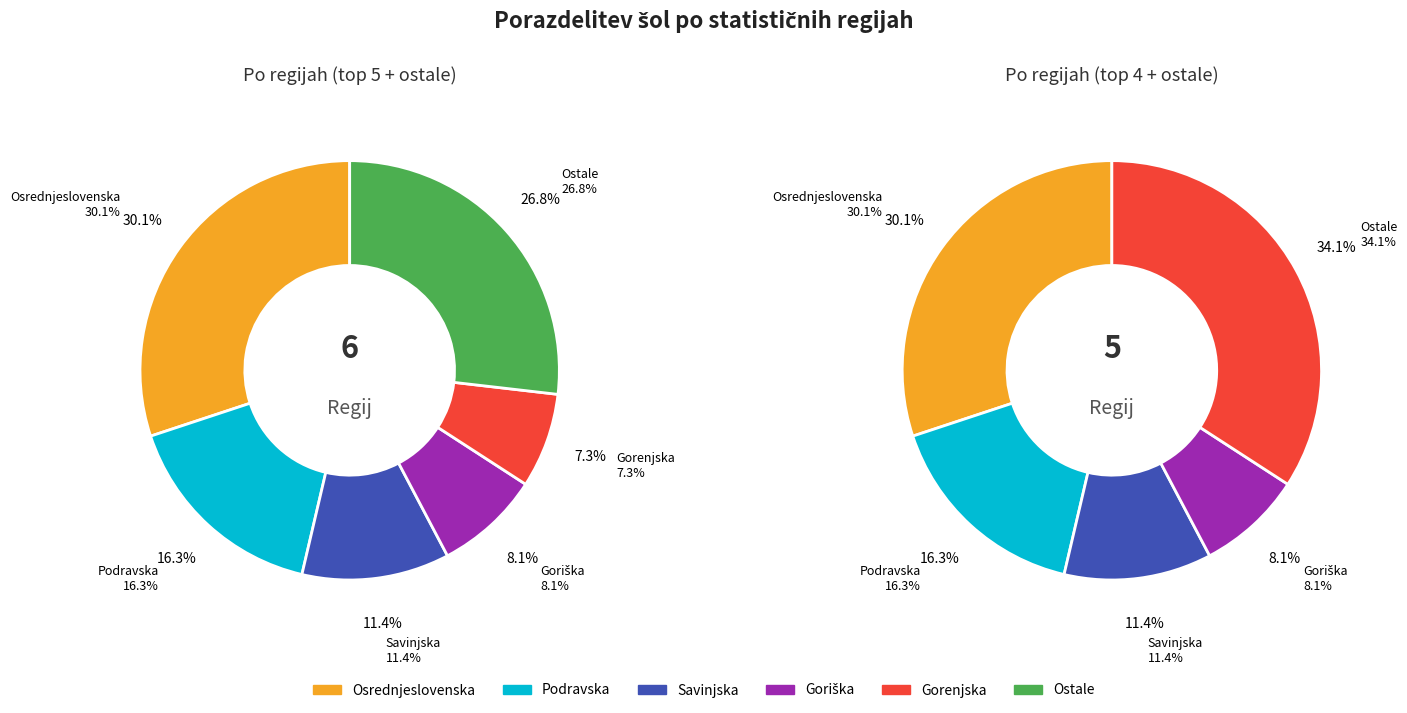

To the nearest percent, what percentage of the pie is Savinjska?

11%